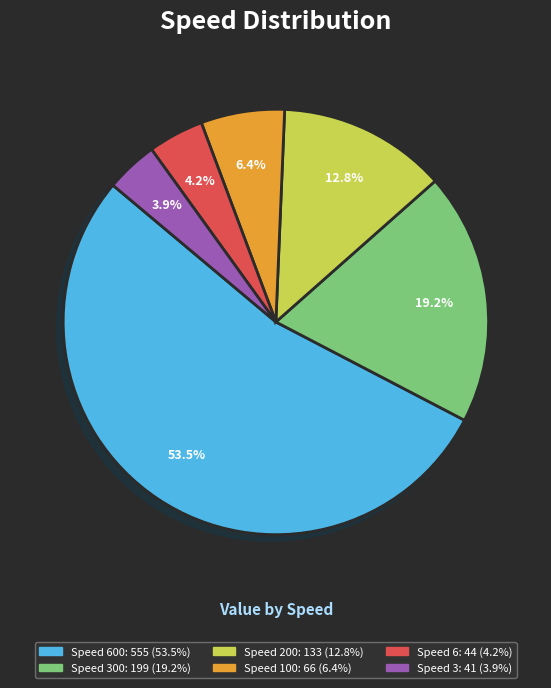

How many segments does this pie chart have?

6